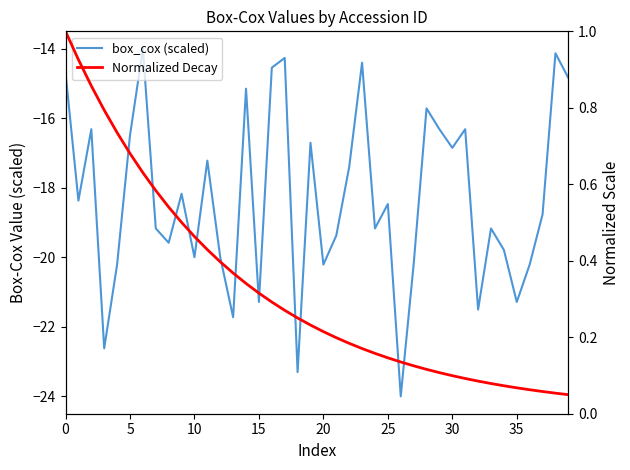

List the series in order of their overall mean, highest first.

Normalized Decay, box_cox (scaled)